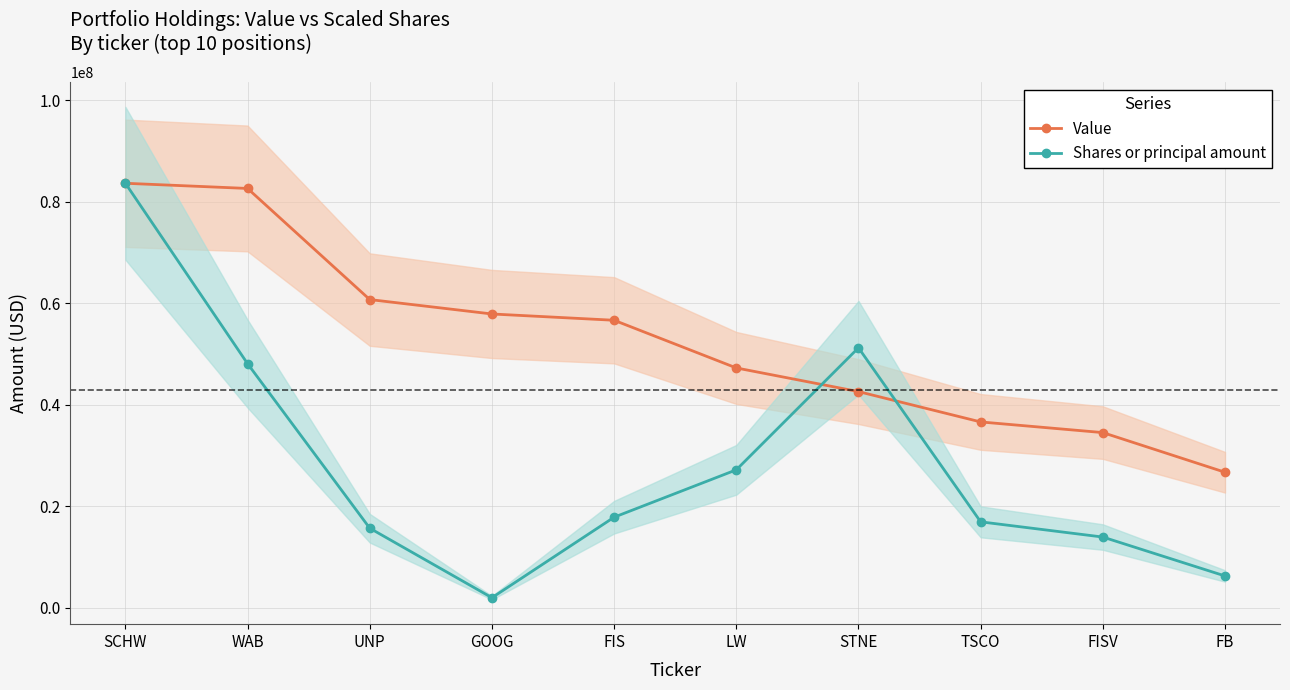

Does the chart display data point markers on the line(s)?

Yes